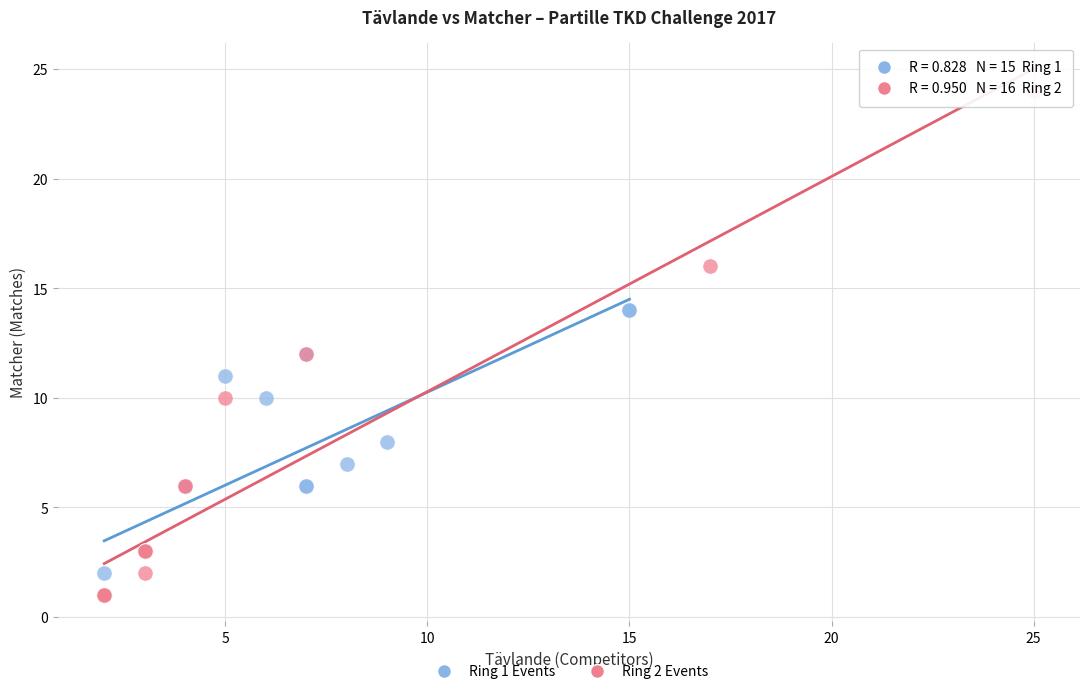

Which series has the largest Y range (max minus min)?

Ring 2 Events